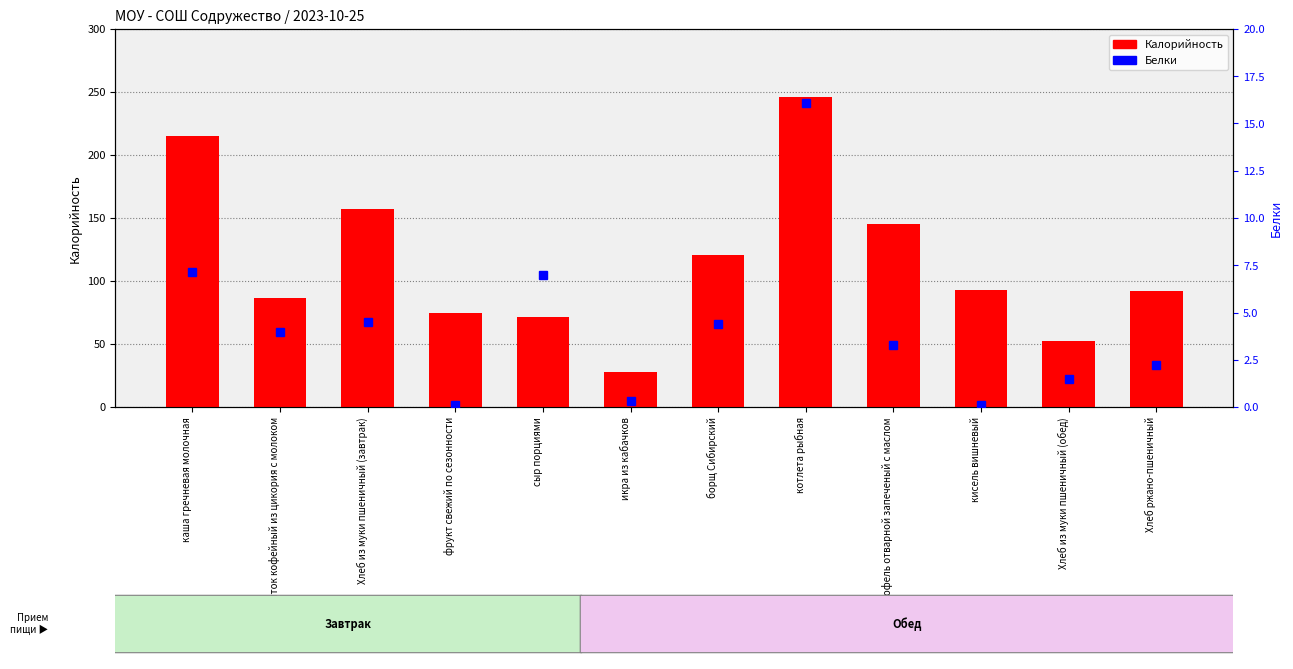

List the series in order of their peak value, highest first.

Калорийность, Белки